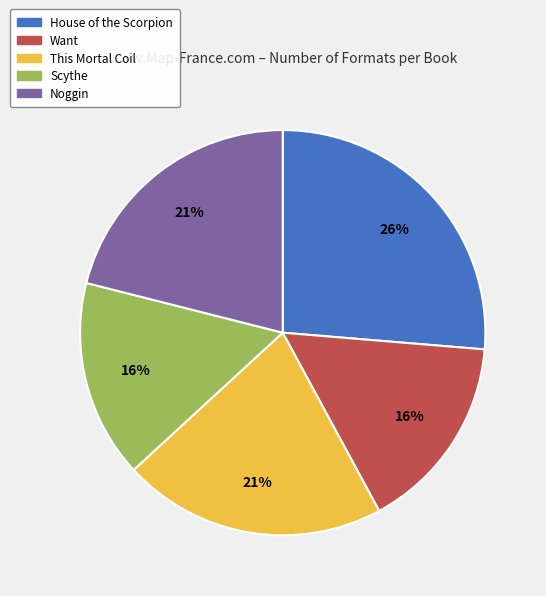

To the nearest percent, what is the average slice percentage?

20%